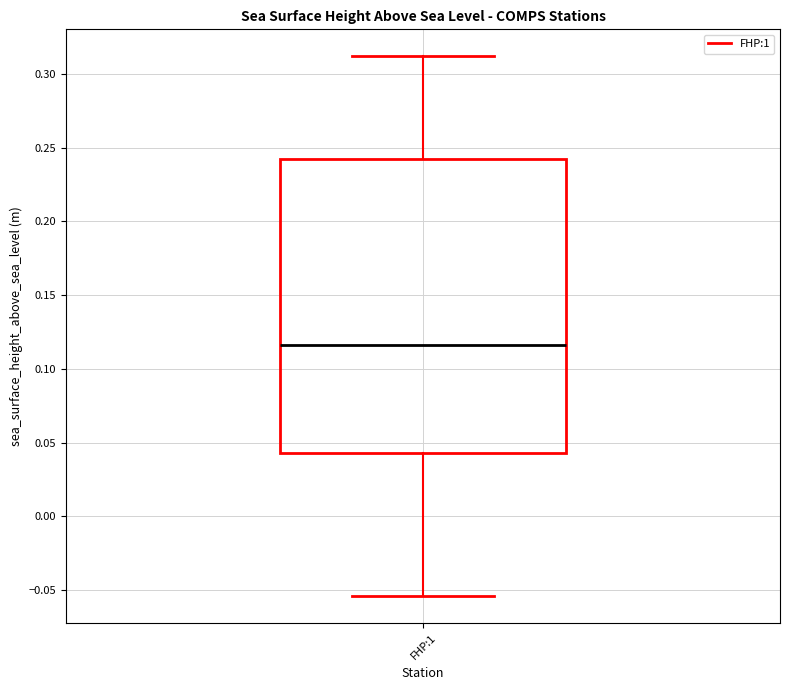

Read this box plot against the y-axis: the position of the median line, the range covered by the box, and the ends of both whiskers. The values are not printed on the chart, so give them approximately, as read against the axis.

median 0.115, box 0.045 to 0.240, whiskers -0.055 to 0.310